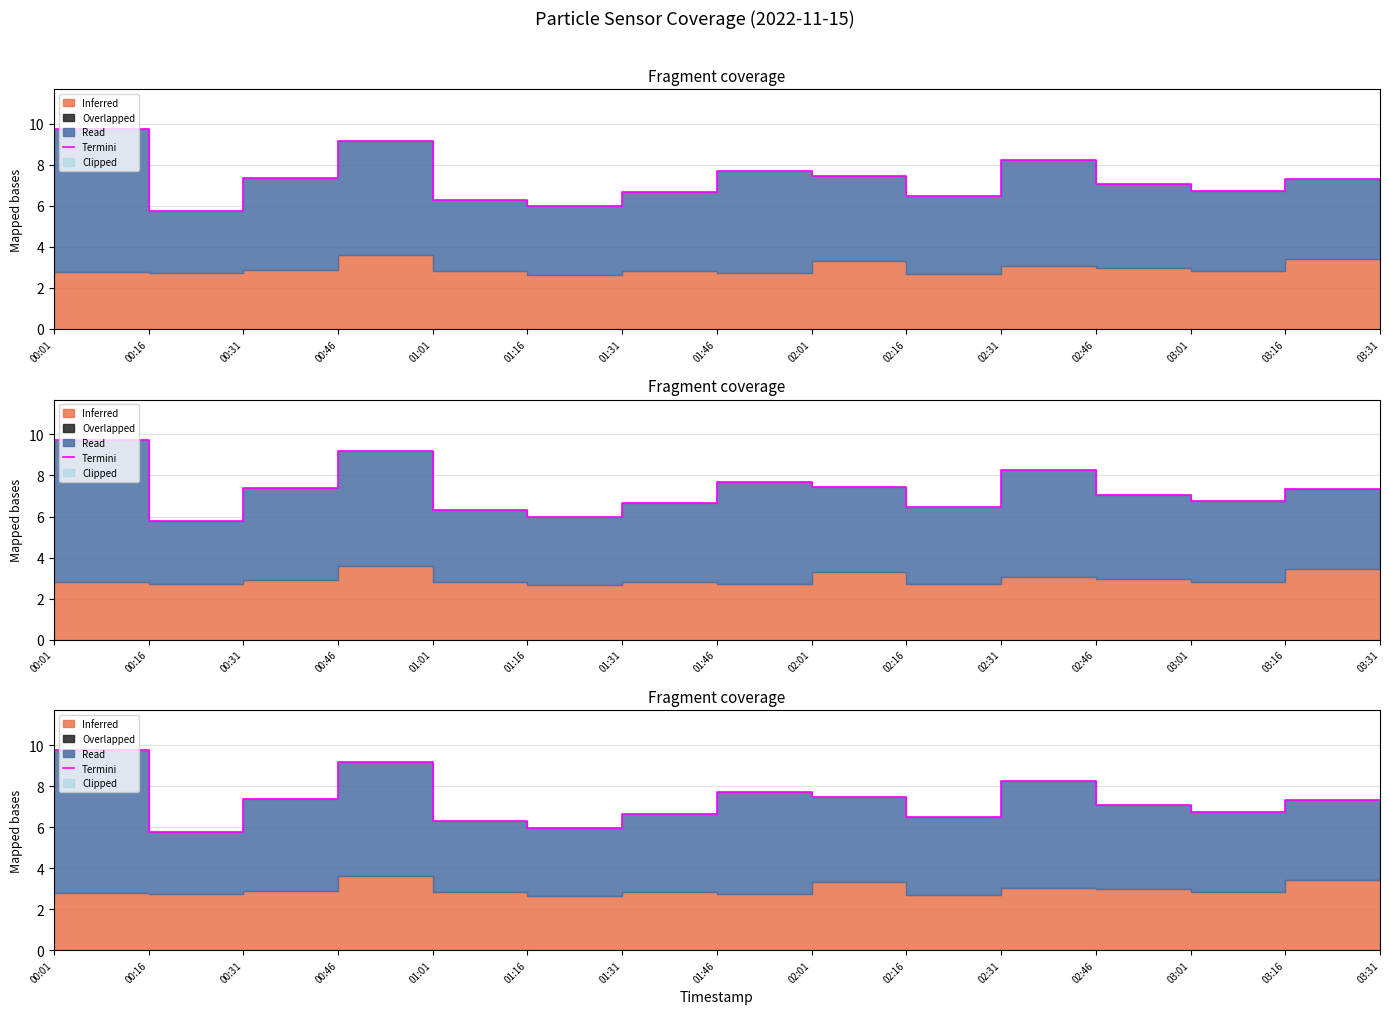

What is the label of the 5th point from the right?

02:31